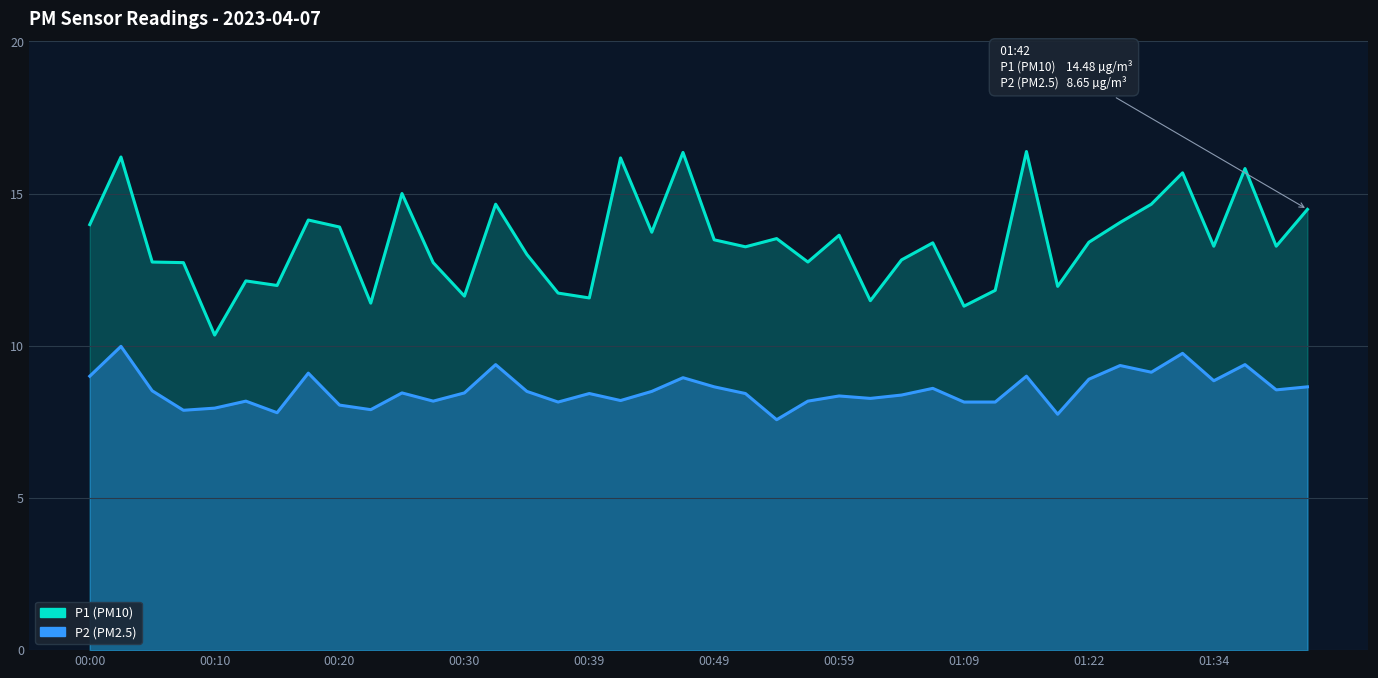

What is the sum of the P2 (PM2.5) values at 18 and 00:30?

16.4